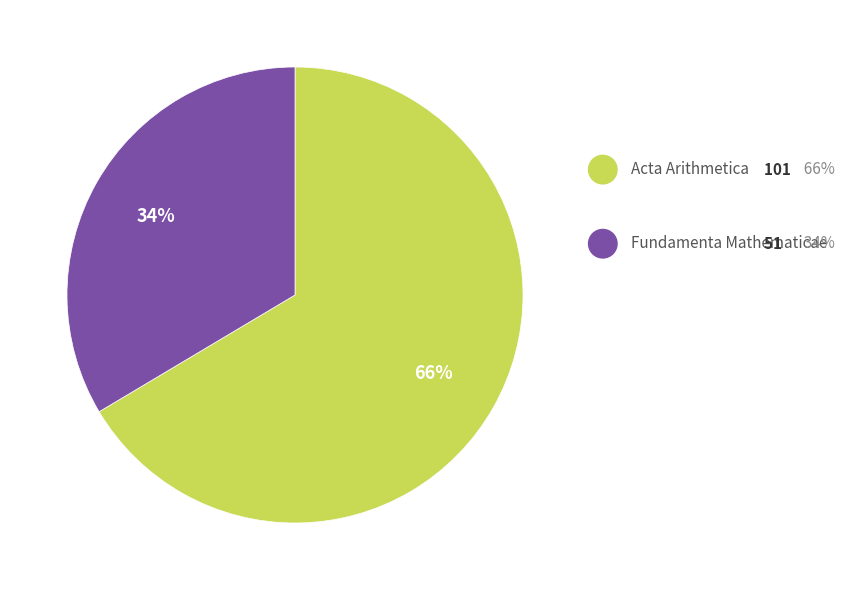

Is there a majority slice in this chart?

Yes